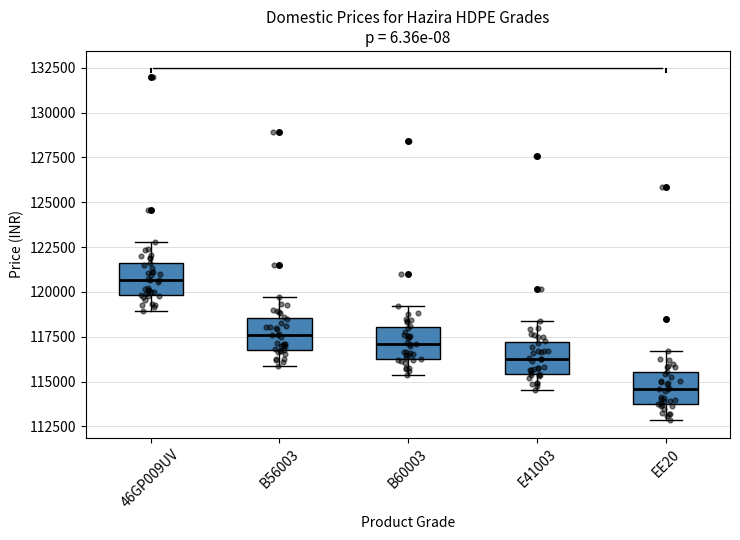

Reading left to right, transcribe this box plot: for each box, give where its median line is, the range the box spans, and where its two whiskers end, as read against the y-axis. The values are not printed on the chart, so give them approximately, as read against the axis.

46GP009UV: median 120500, box 120000 to 121500, whiskers 119000 to 123000
B56003: median 117500, box 117000 to 118500, whiskers 116000 to 119500
B60003: median 117000, box 116500 to 118000, whiskers 115500 to 119000
E41003: median 116500, box 115500 to 117000, whiskers 114500 to 118500
EE20: median 114500, box 113500 to 115500, whiskers 113000 to 116500